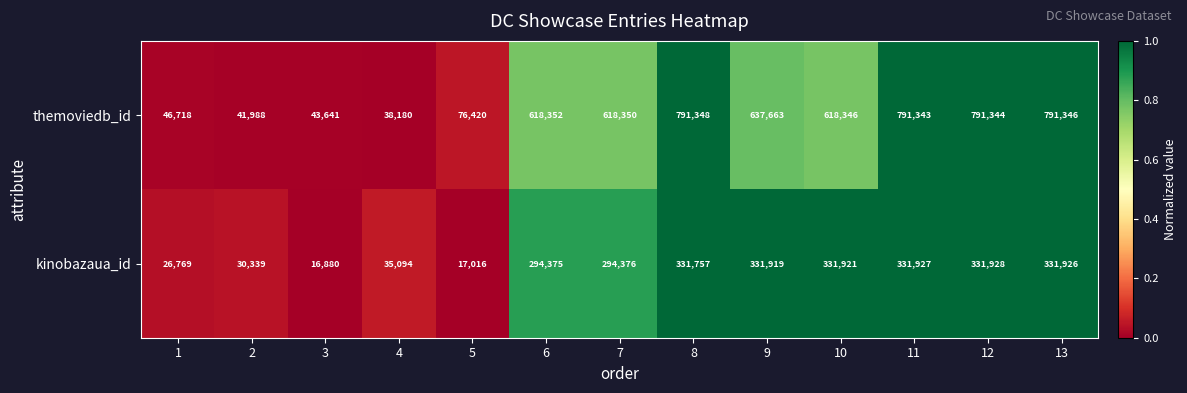

What is the minimum value shown in the chart?

16880